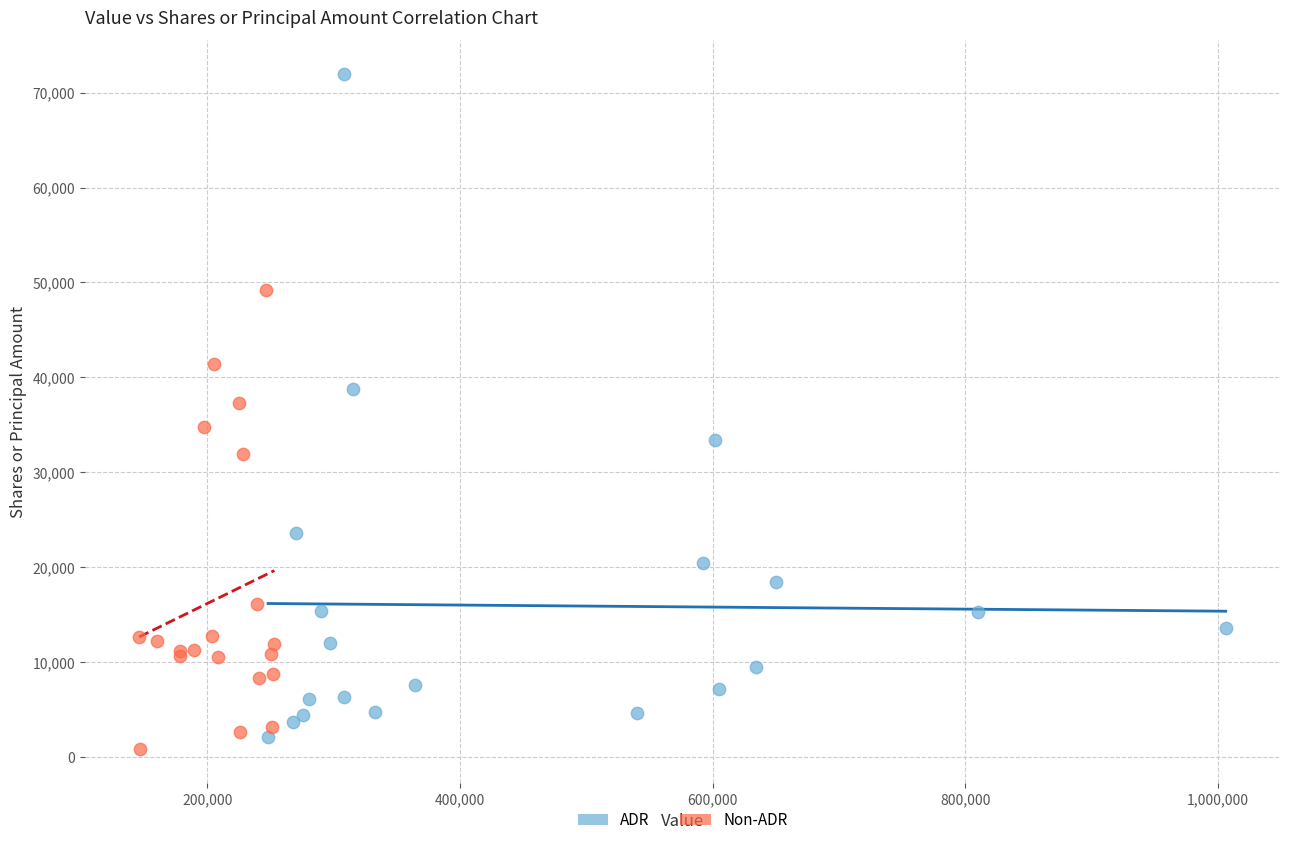

What are all the series names shown in the legend?

ADR, Non-ADR